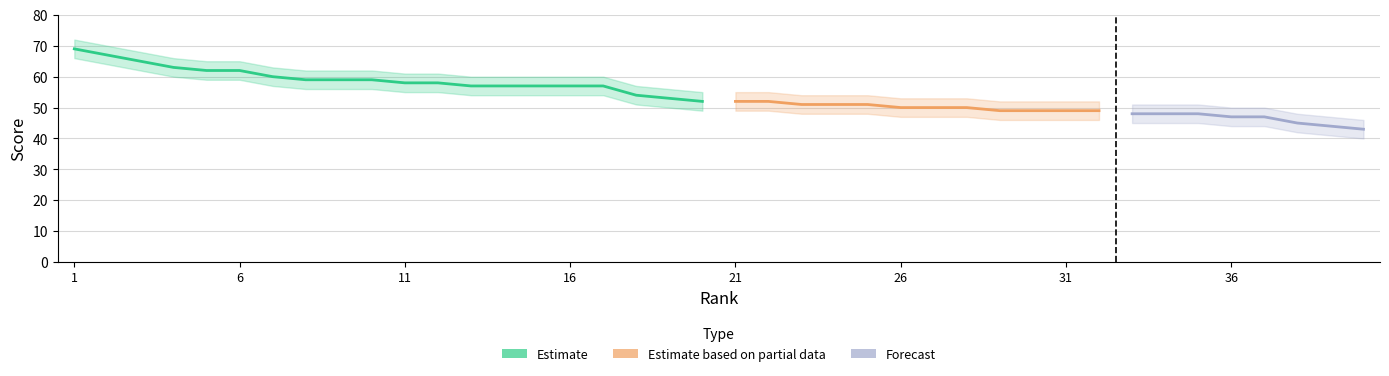

At how many categories does at least one series exceed 56?

17